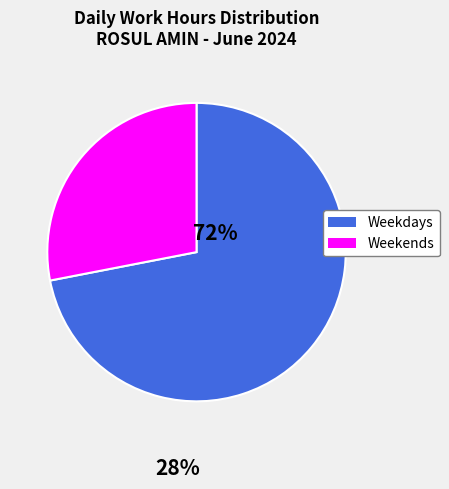

Between Weekends and Weekdays, which is larger?

Weekdays